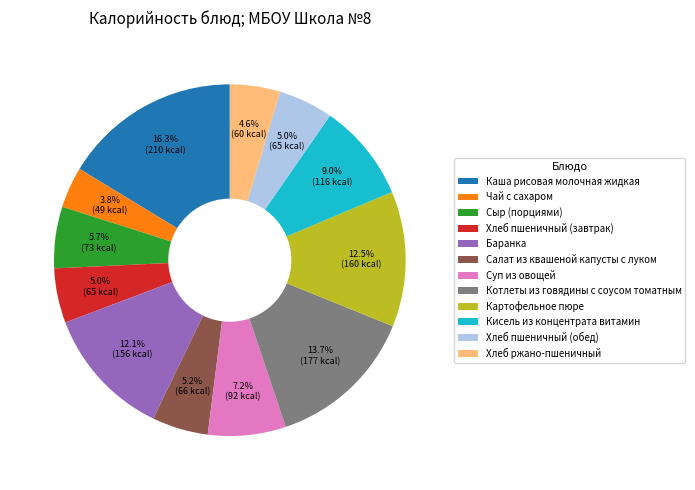

Is there a majority slice in this chart?

No